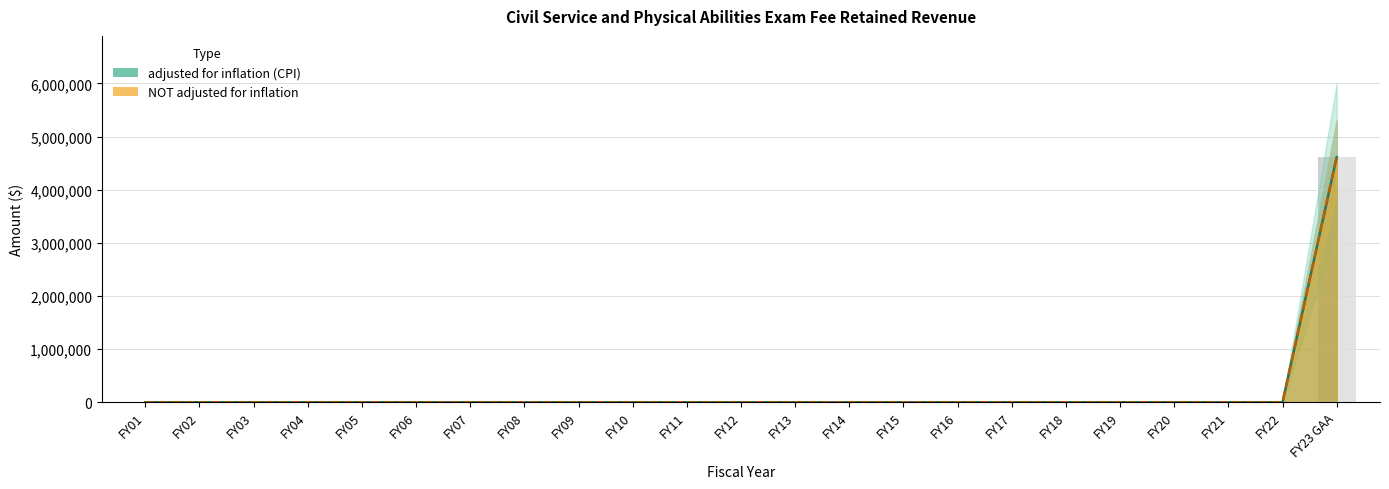

Where is NOT adjusted for inflation nearest to the value 2305649?

FY01